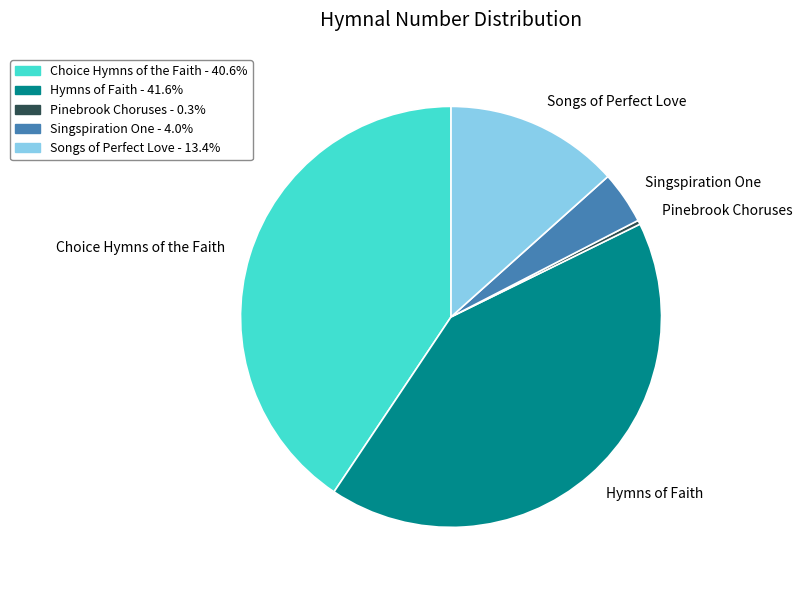

Count the number of slices in the pie.

5